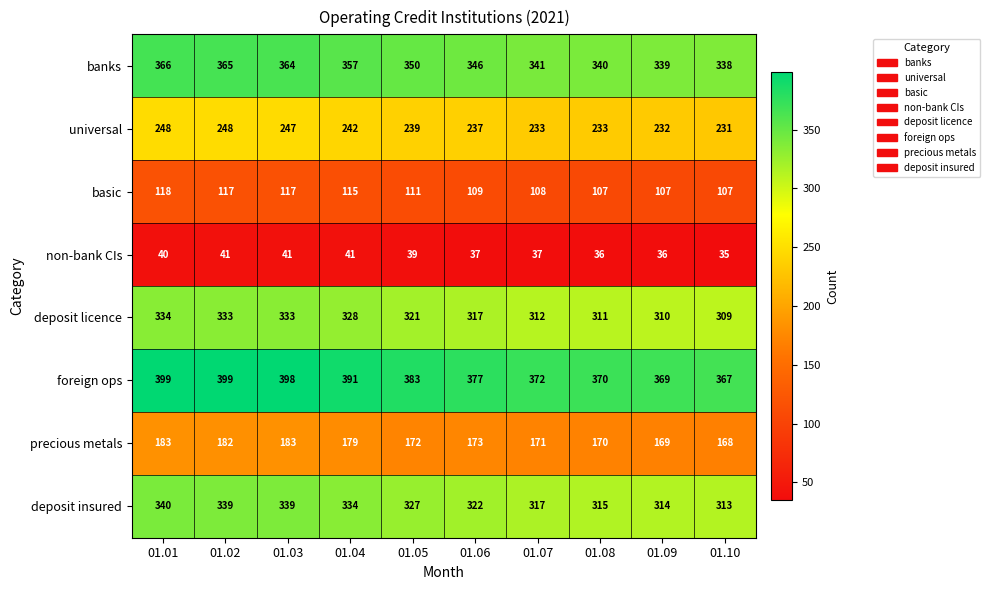

Which series changed the most between 01.02 and 01.05?

foreign ops